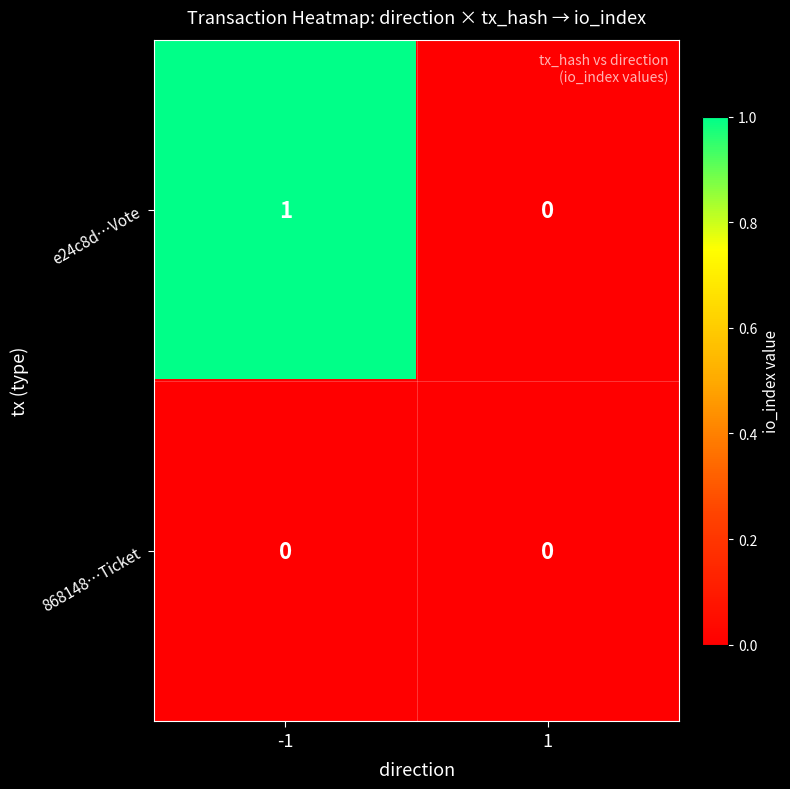

Which series has the largest total across all categories?

e24c8d…Vote